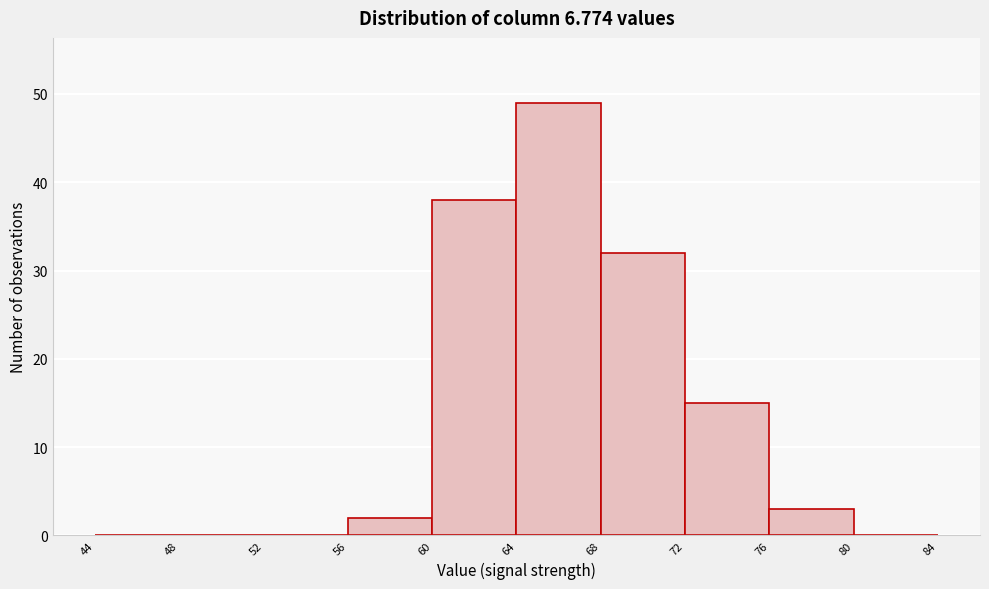

What is the height of the bar covering 72 to 76 on the x-axis? The values are not printed on the chart, so give them approximately, as read against the axis.

15